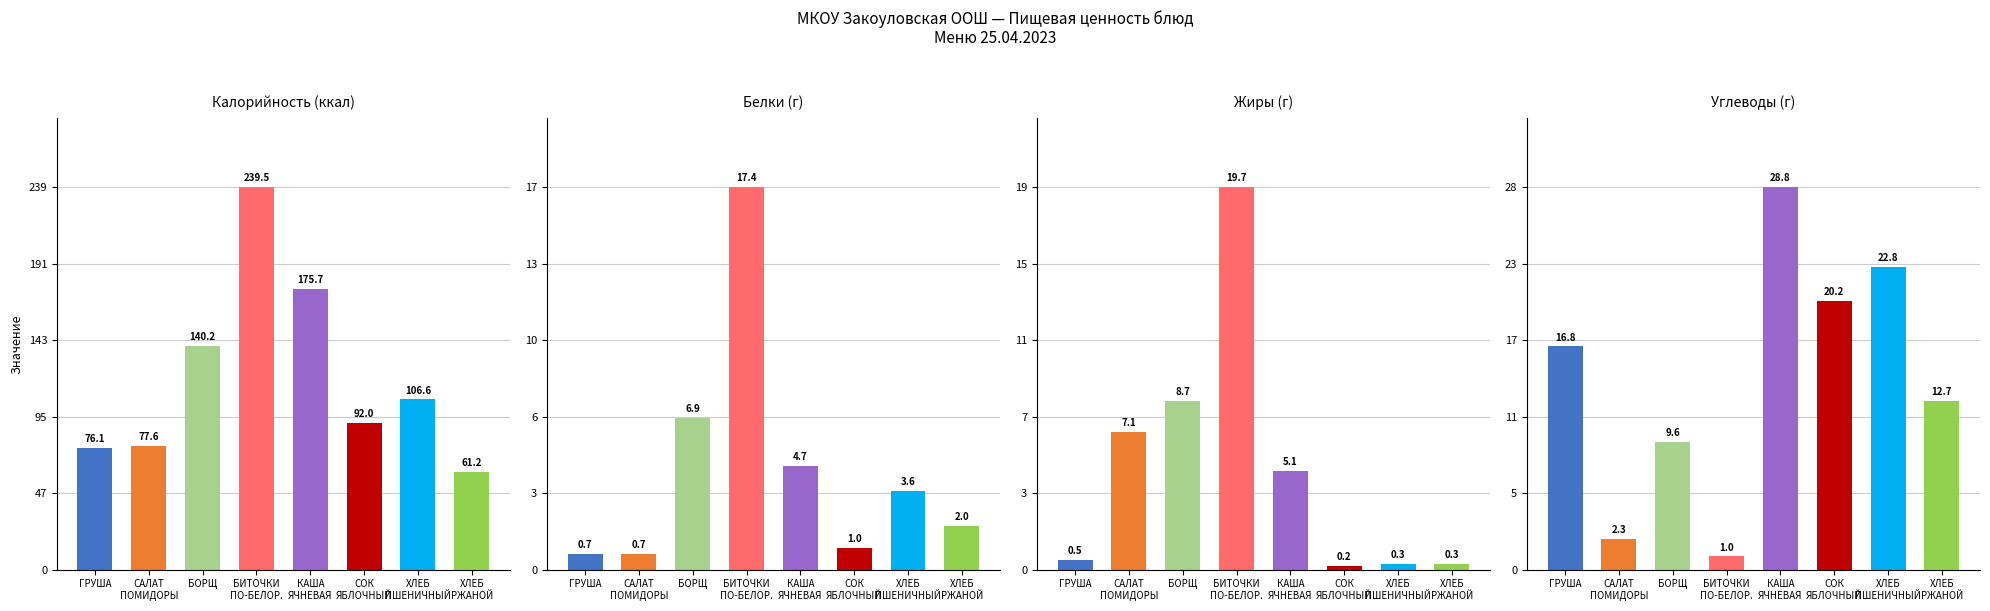

Are the bars grouped side by side (vs. stacked)?

Yes